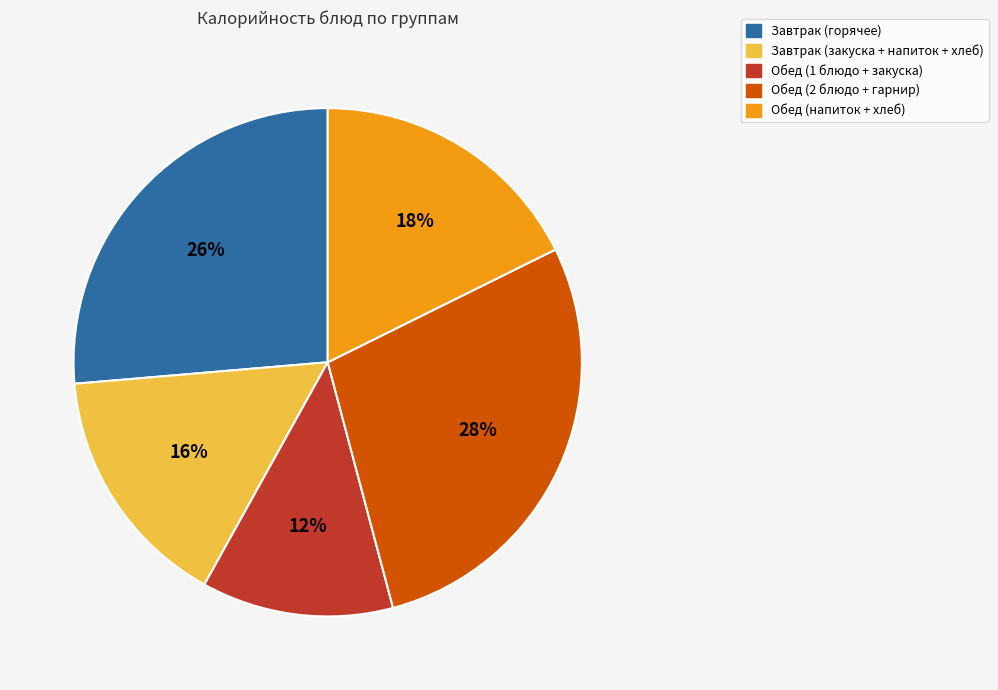

Is there a majority slice in this chart?

No